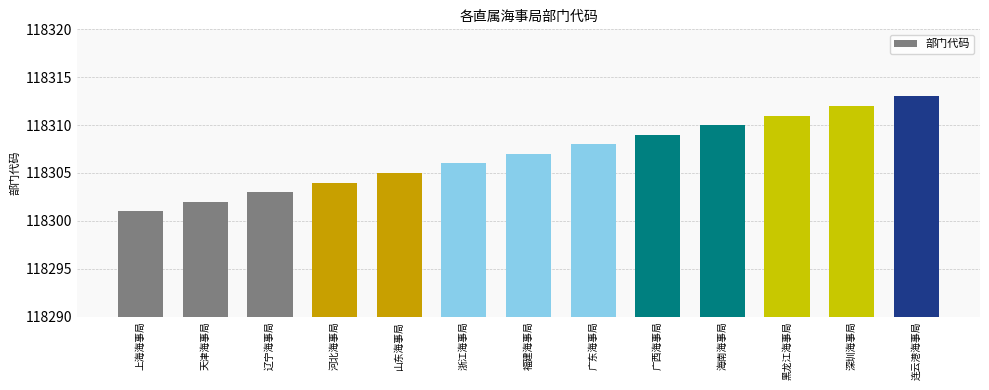

Reading left to right, list all the values displayed in this chart.

上海海事局=118301	天津海事局=118302	辽宁海事局=118303	河北海事局=118304	山东海事局=118305	浙江海事局=118306	福建海事局=118307	广东海事局=118308	广西海事局=118309	海南海事局=118310	黑龙江海事局=118311	深圳海事局=118312	连云港海事局=118313